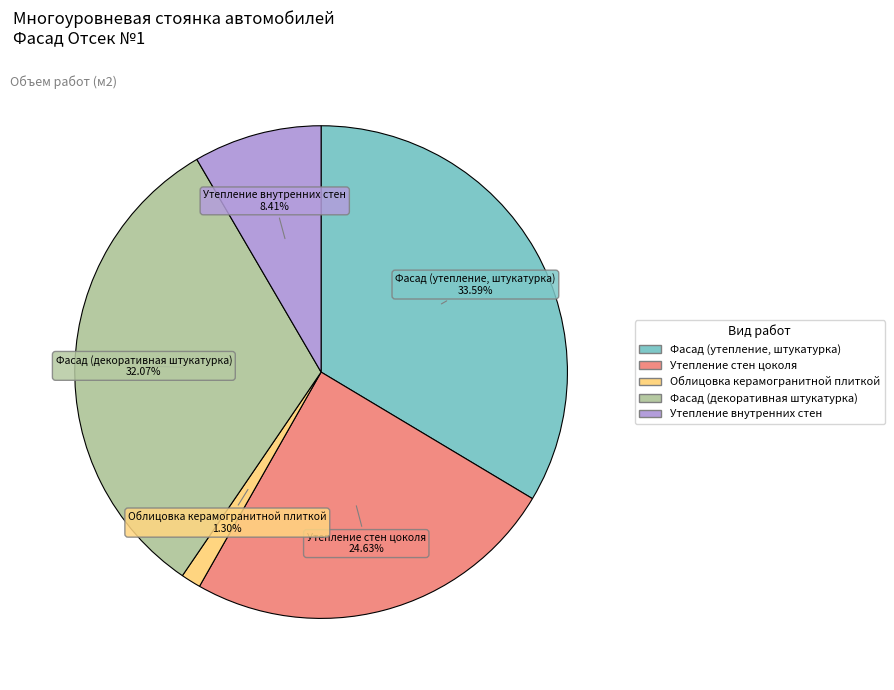

The Фасад (утепление, штукатурка) slice represents 47% of the pie. True or false?

False